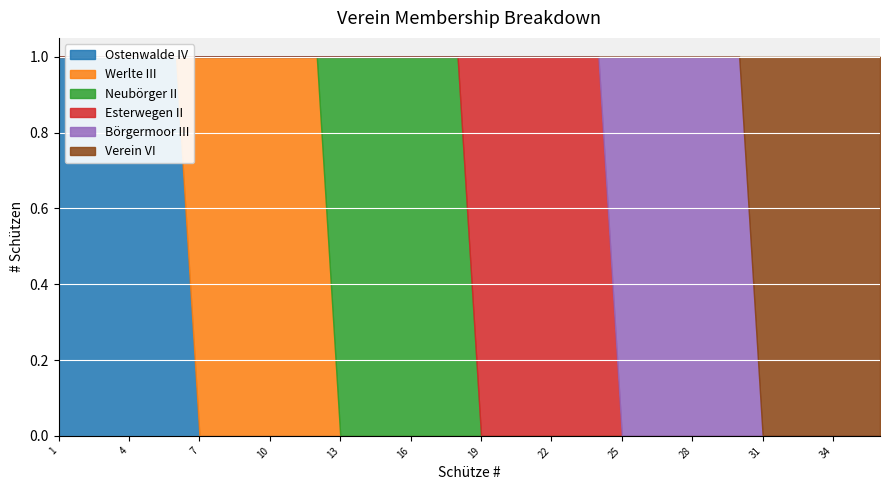

How many positive values does the Werlte III series have?

6